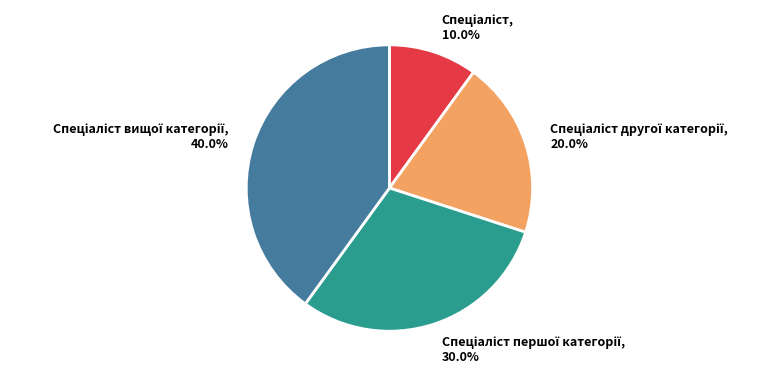

Is there a majority slice in this chart?

No